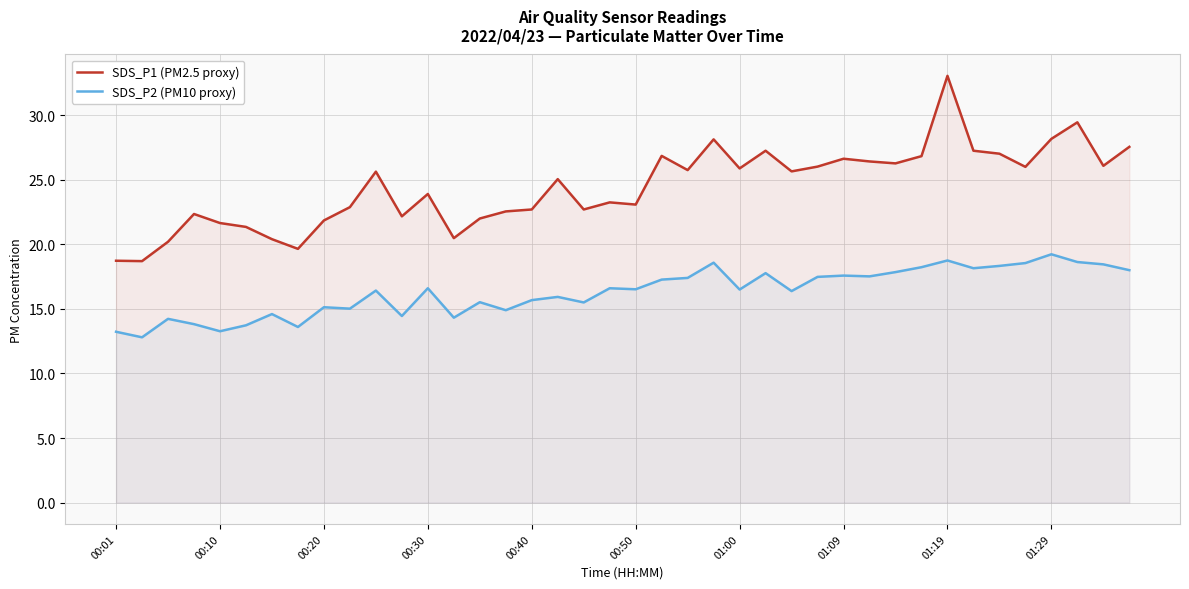

Rank the series by their average value, from lowest to highest.

SDS_P2 (PM10 proxy), SDS_P1 (PM2.5 proxy)